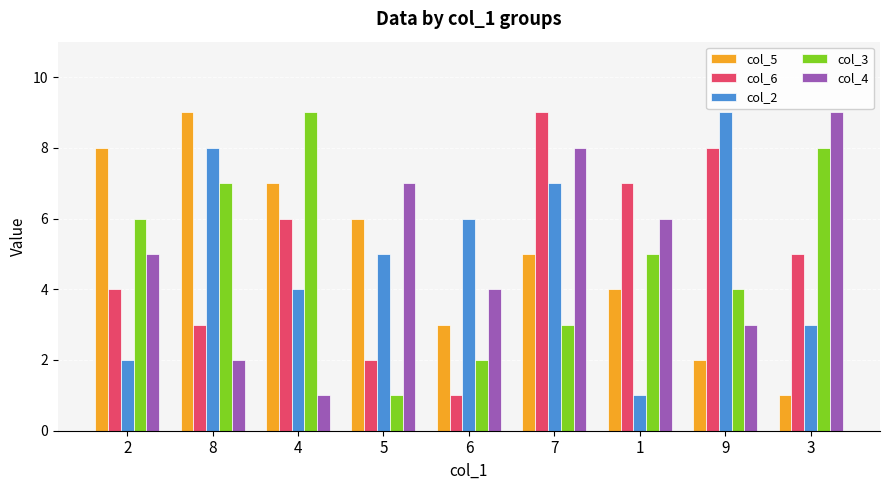

Which series changed the most between 2 and 4?

col_4